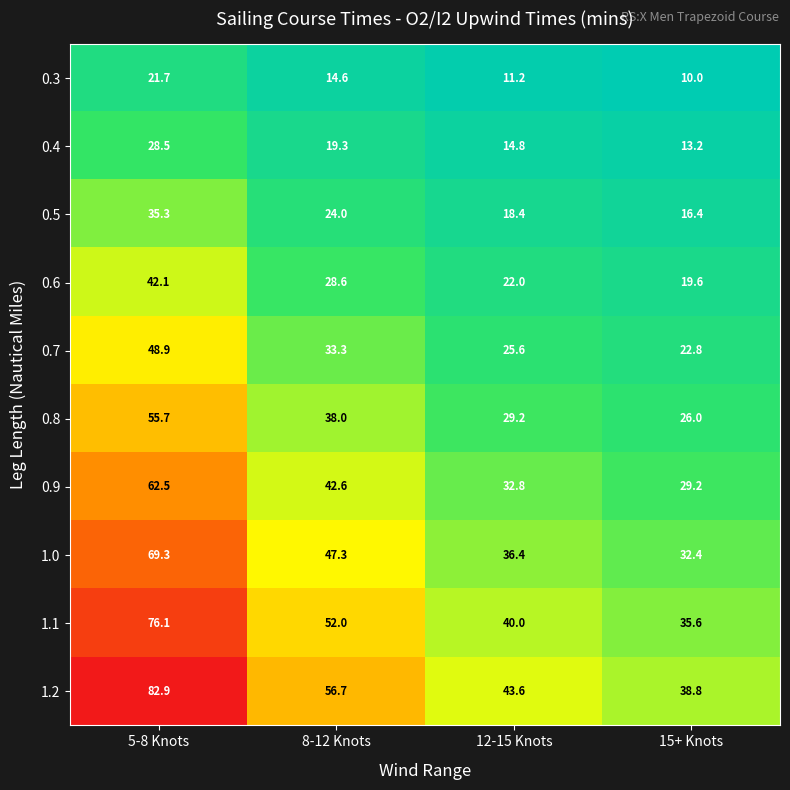

How many categories are shown in the chart?

4